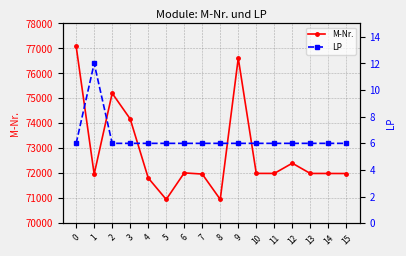

Between 7 and 10, which series saw the biggest shift?

M-Nr.